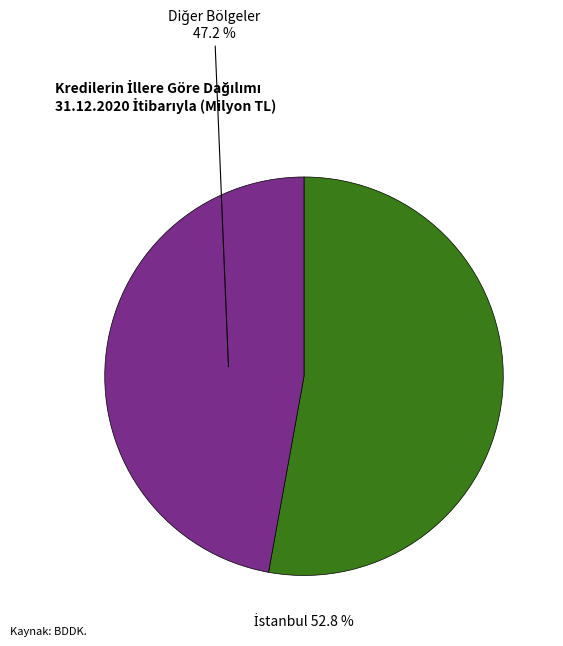

Does any single category account for the majority?

Yes